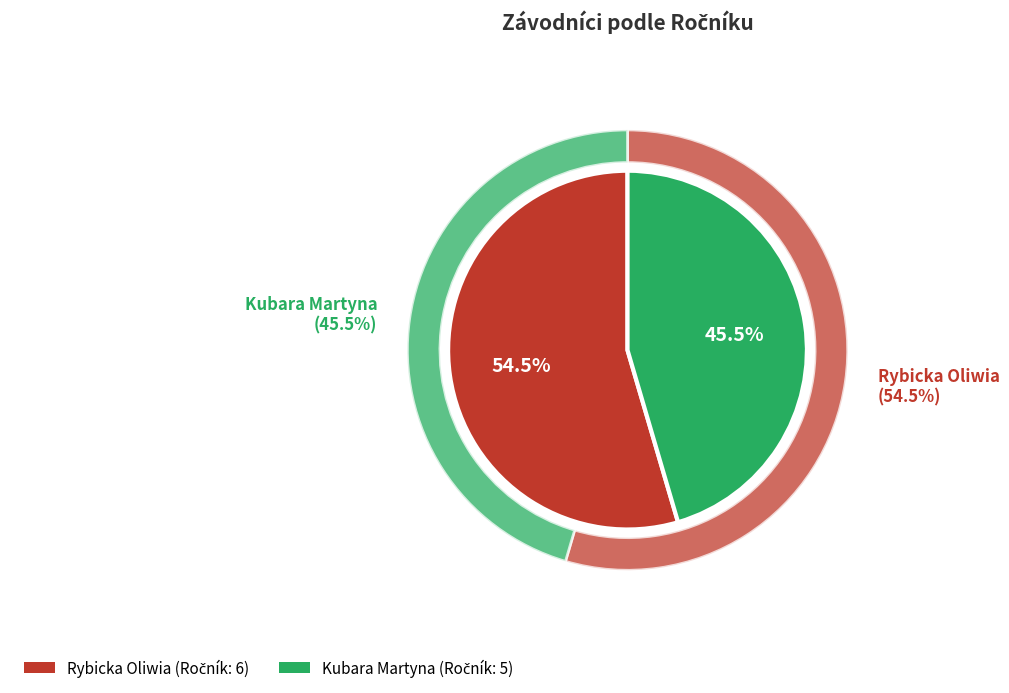

Which slice is the largest?

Rybicka Oliwia